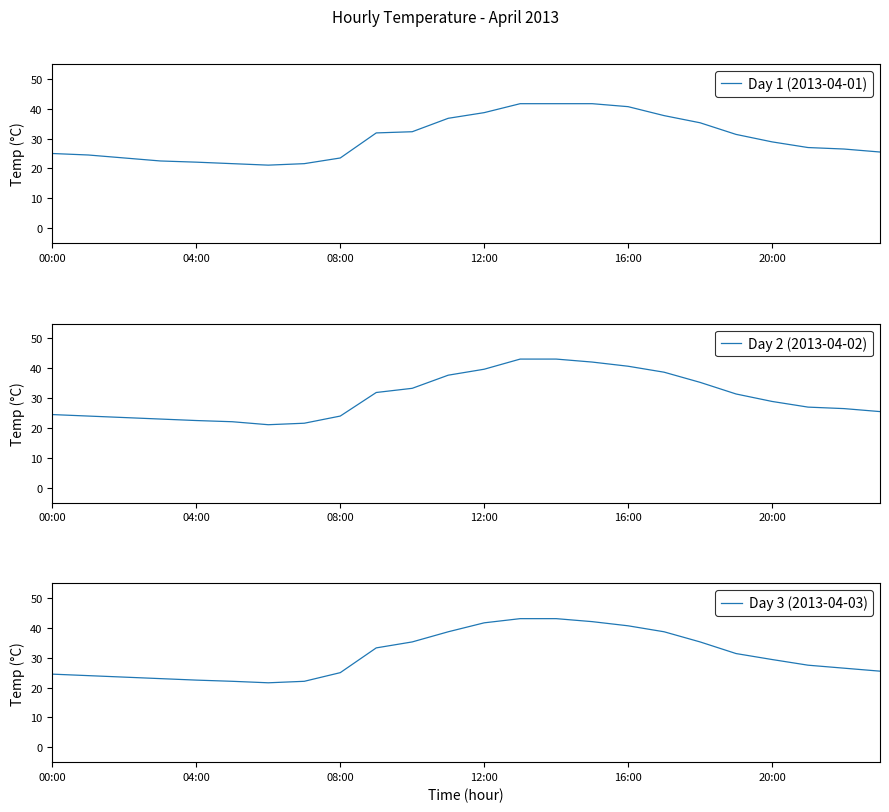

At which category does Day 1 (2013-04-01) reach its first local valley?

6